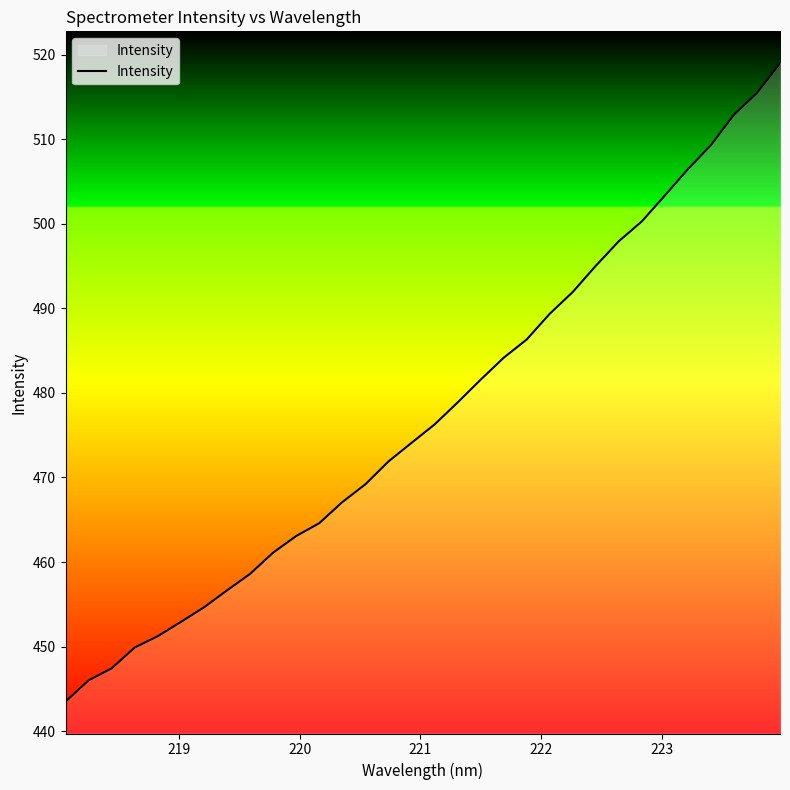

What is the maximum value shown in the chart?

519.0